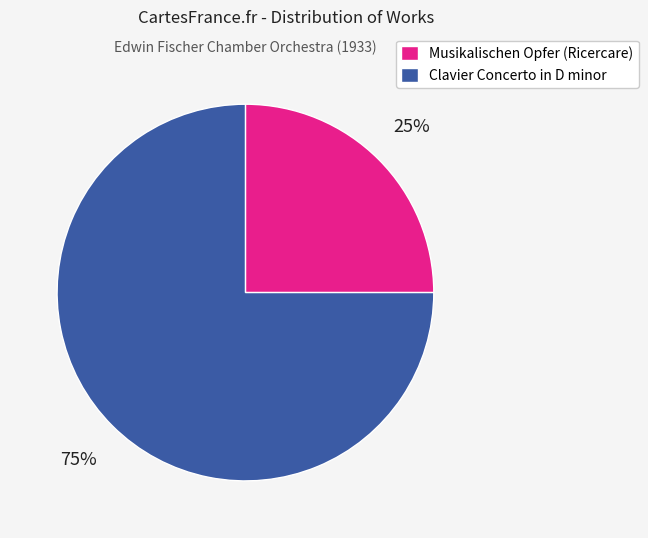

Which slice is the largest?

Clavier Concerto in D minor